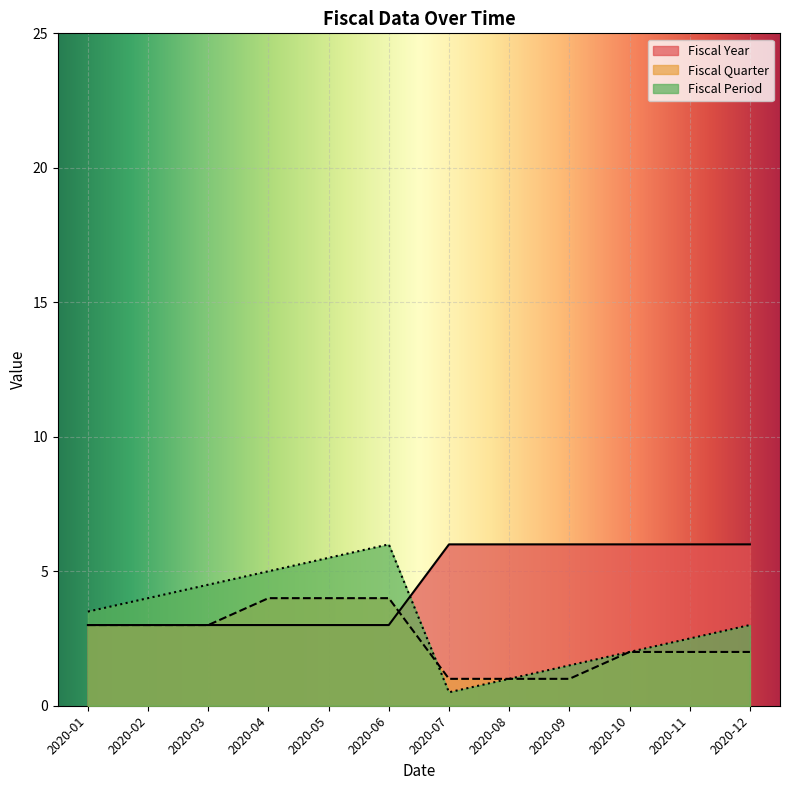

Which series has the widest spread of values?

Fiscal Period